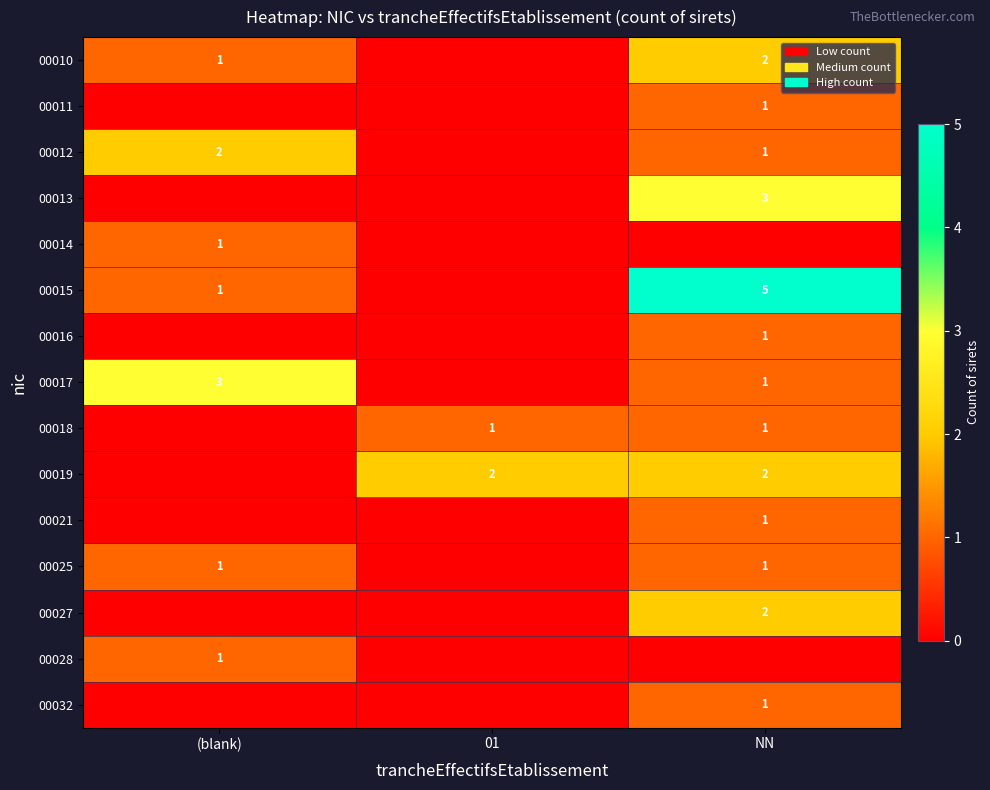

True or false: 00015 has a value of 1 at (blank).

True